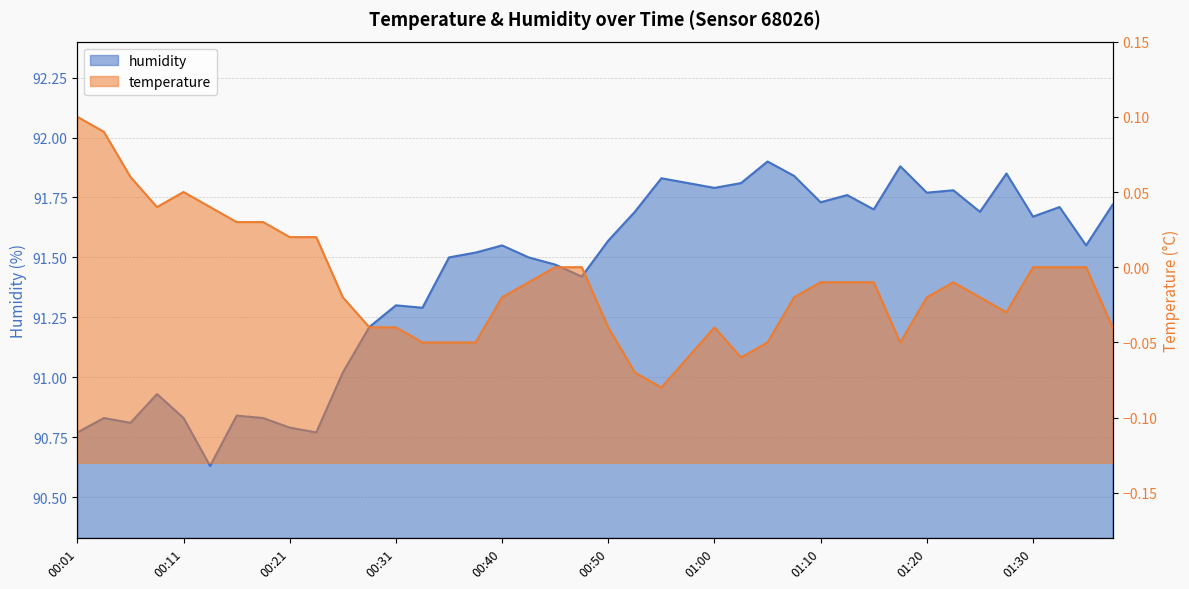

What is the label of the 11th point from the left?

00:26